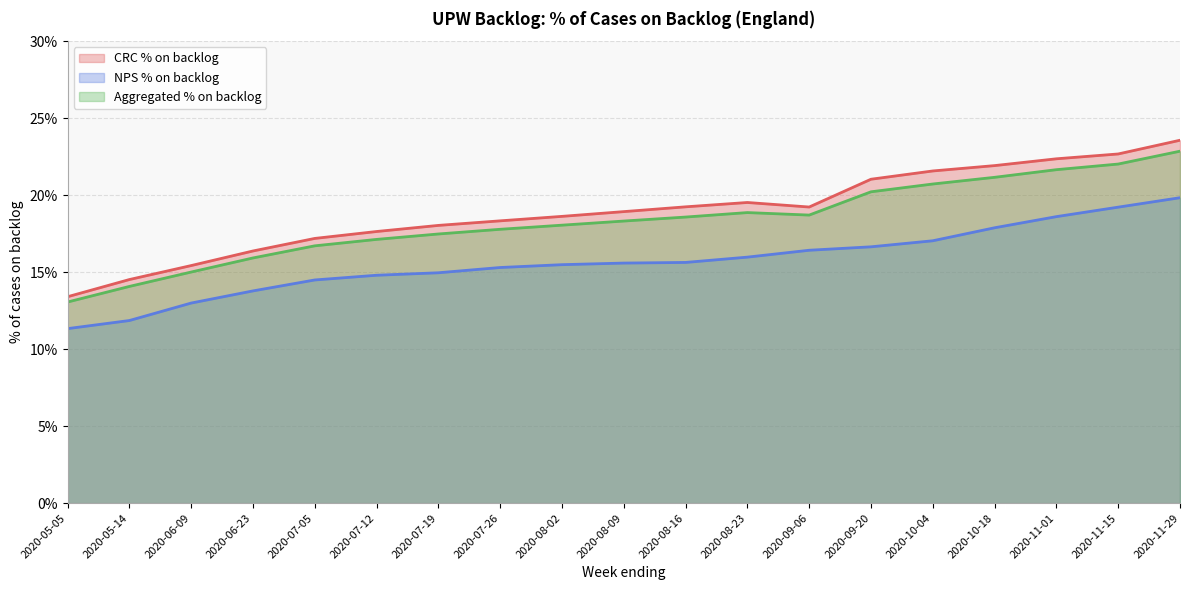

In CRC % on backlog, how many points are higher than both neighbors (excluding endpoints)?

1